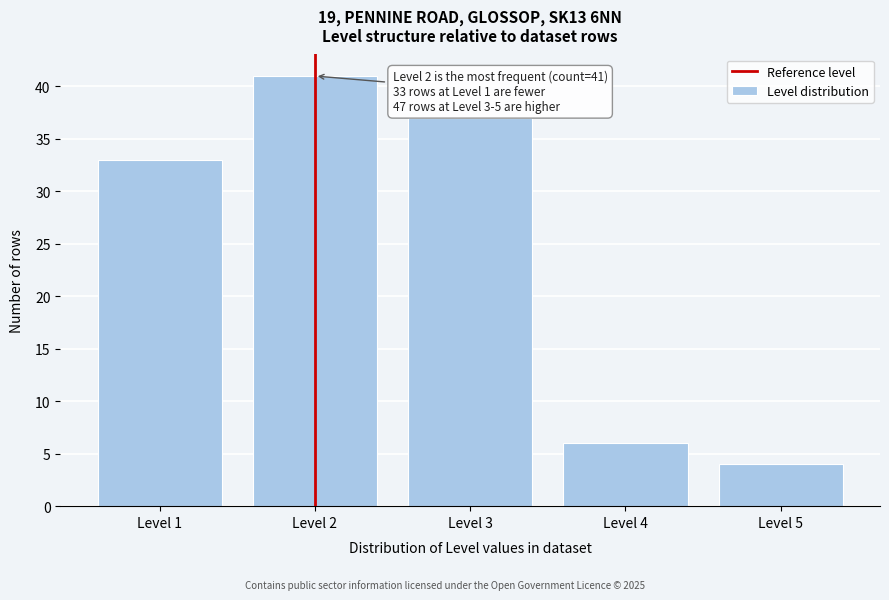

Over which range of the x-axis is the bar tallest?

1.5 to 2.5